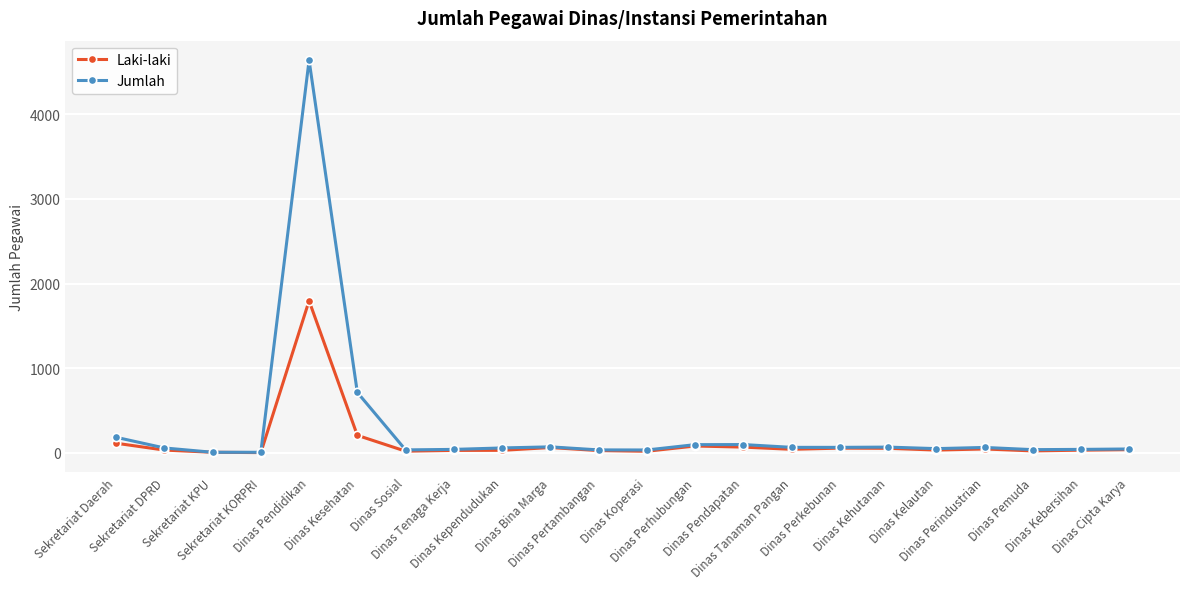

True or false: Jumlah has more than 1 interior local peaks.

True